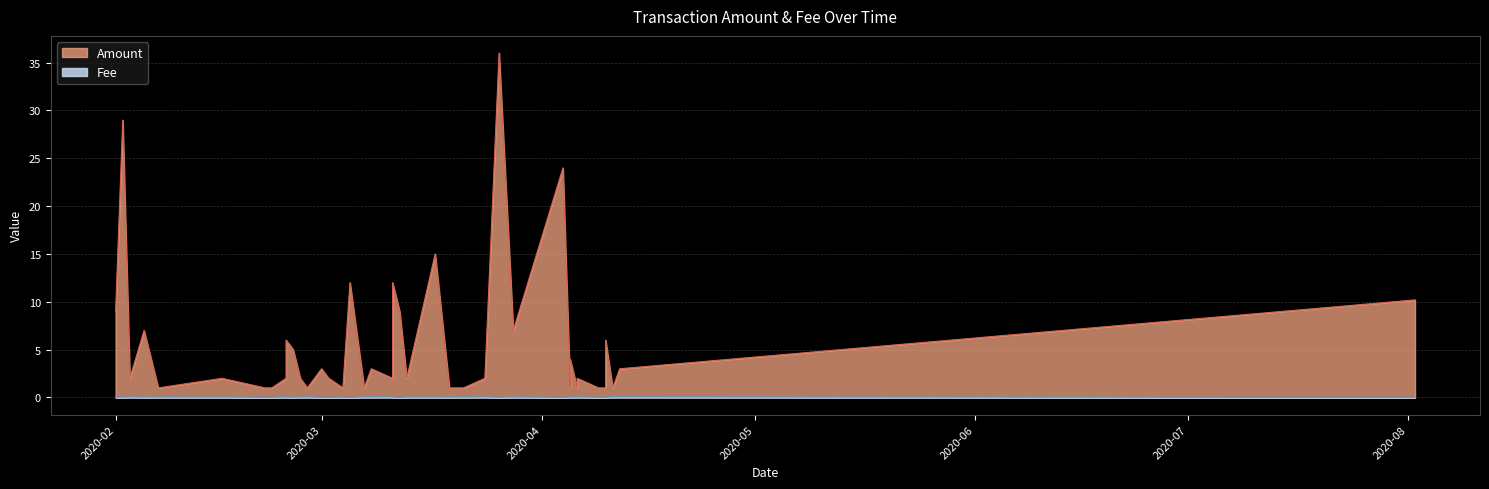

True or false: Amount has a value of 1.0 at 3.

True